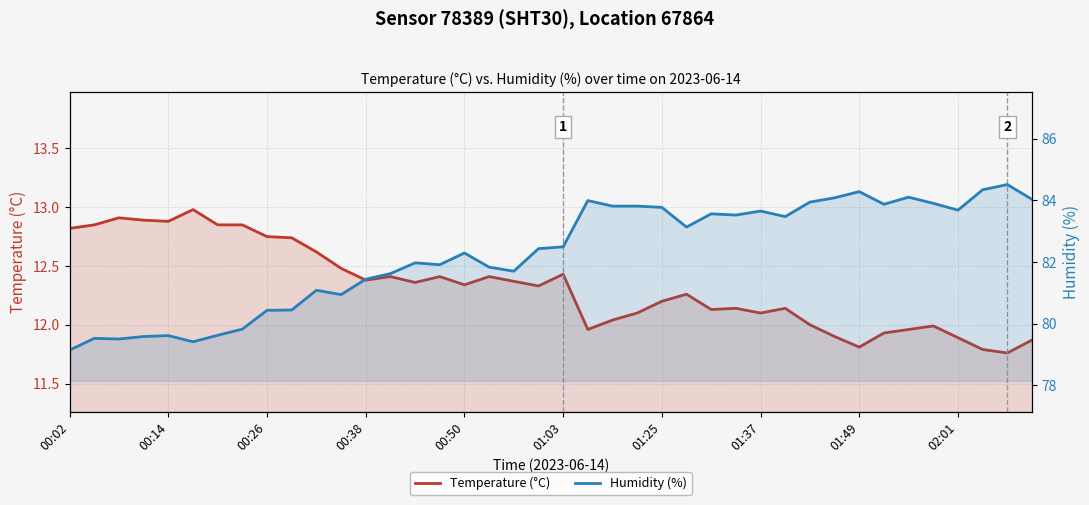

What is the difference between the maximum and minimum values in the Temperature (°C) series?

1.2